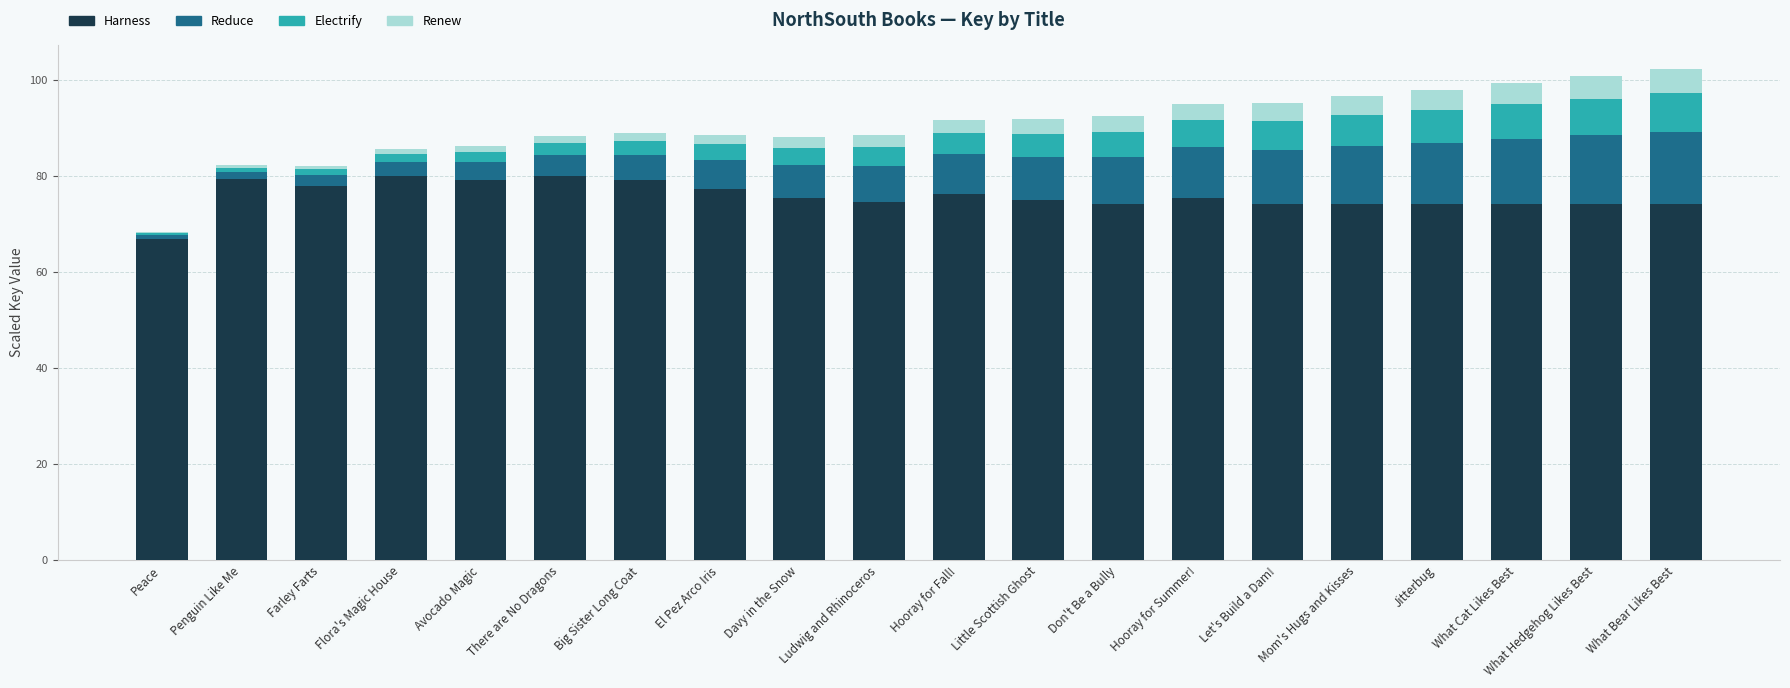

True or false: Harness has a value of 76.4 at Hooray for Fall!.

True